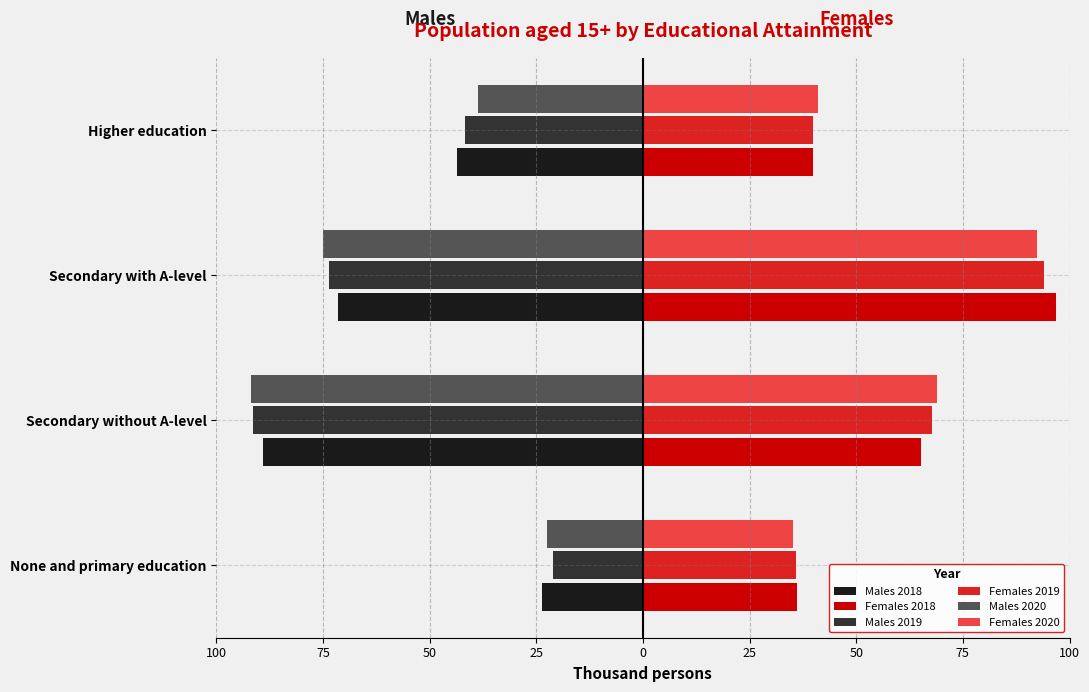

What are all the series names shown in the legend?

Males 2018, Females 2018, Males 2019, Females 2019, Males 2020, Females 2020